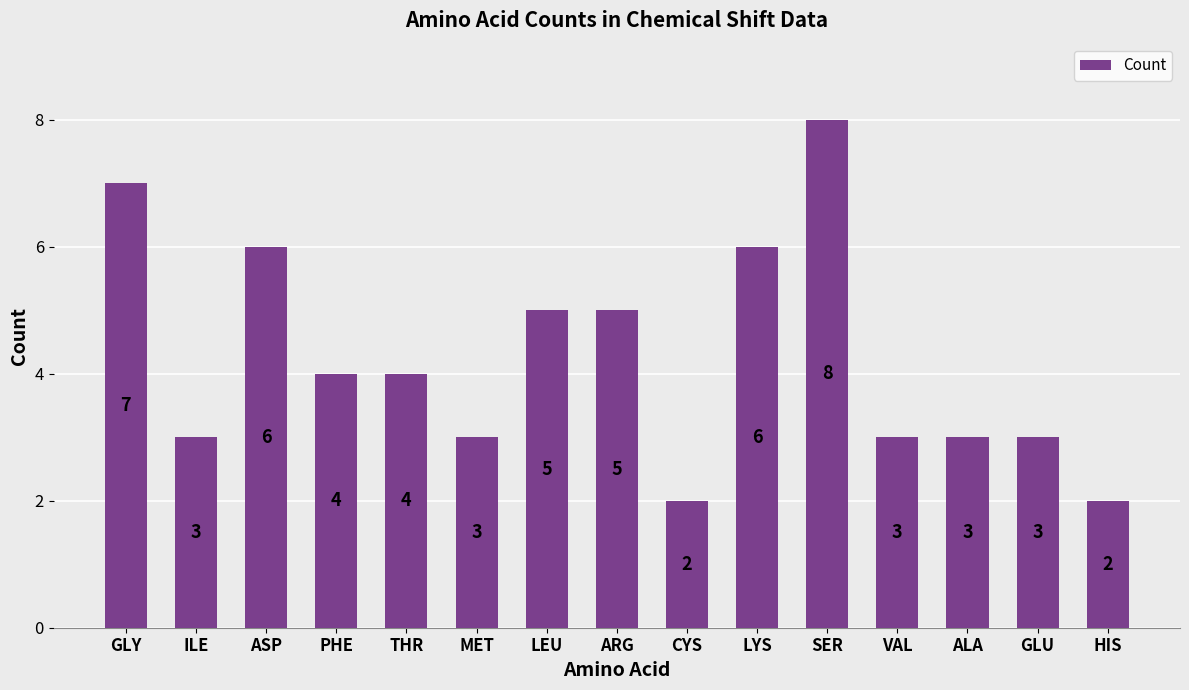

Reading left to right, extract all data points from this chart.

7	3	6	4	4	3	5	5	2	6	8	3	3	3	2